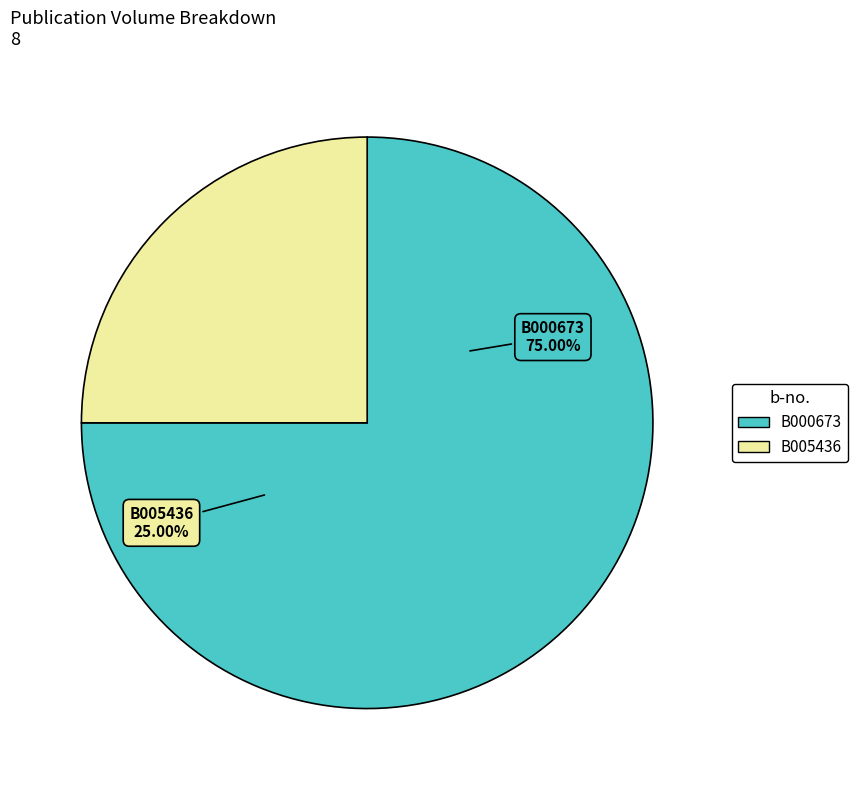

Count the number of slices in the pie.

2